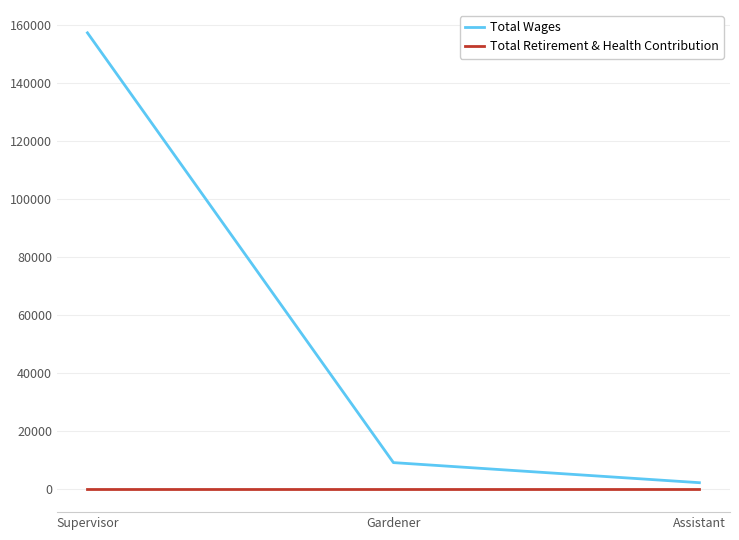

Which series has the largest range (max minus min)?

Total Wages